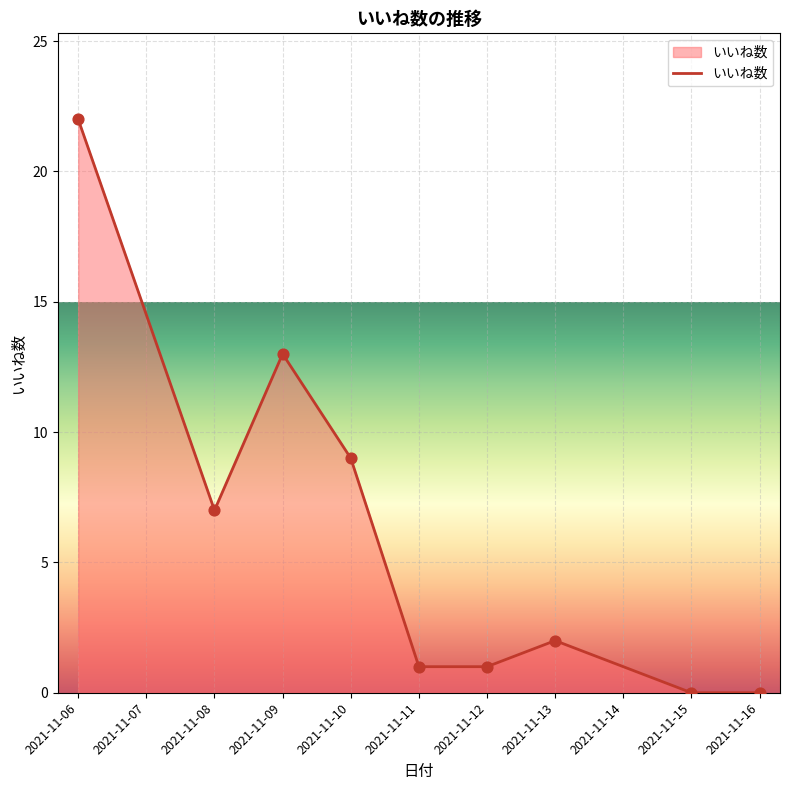

What is the change in value from 2021-11-10 to 2021-11-12?

-8